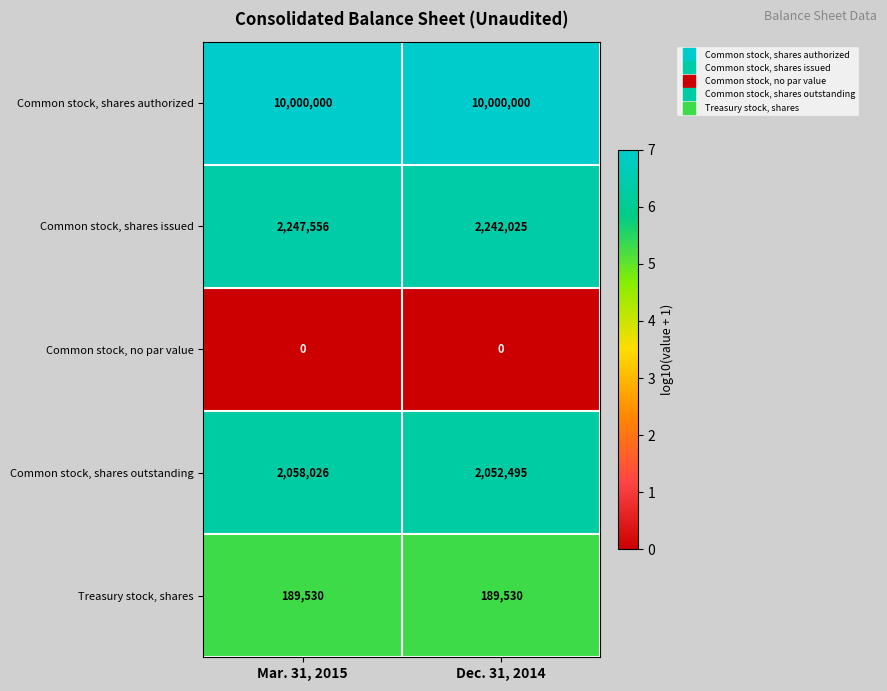

At Mar. 31, 2015, list the series in order from largest to smallest.

Common stock, shares authorized, Common stock, shares issued, Common stock, shares outstanding, Treasury stock, shares, Common stock, no par value